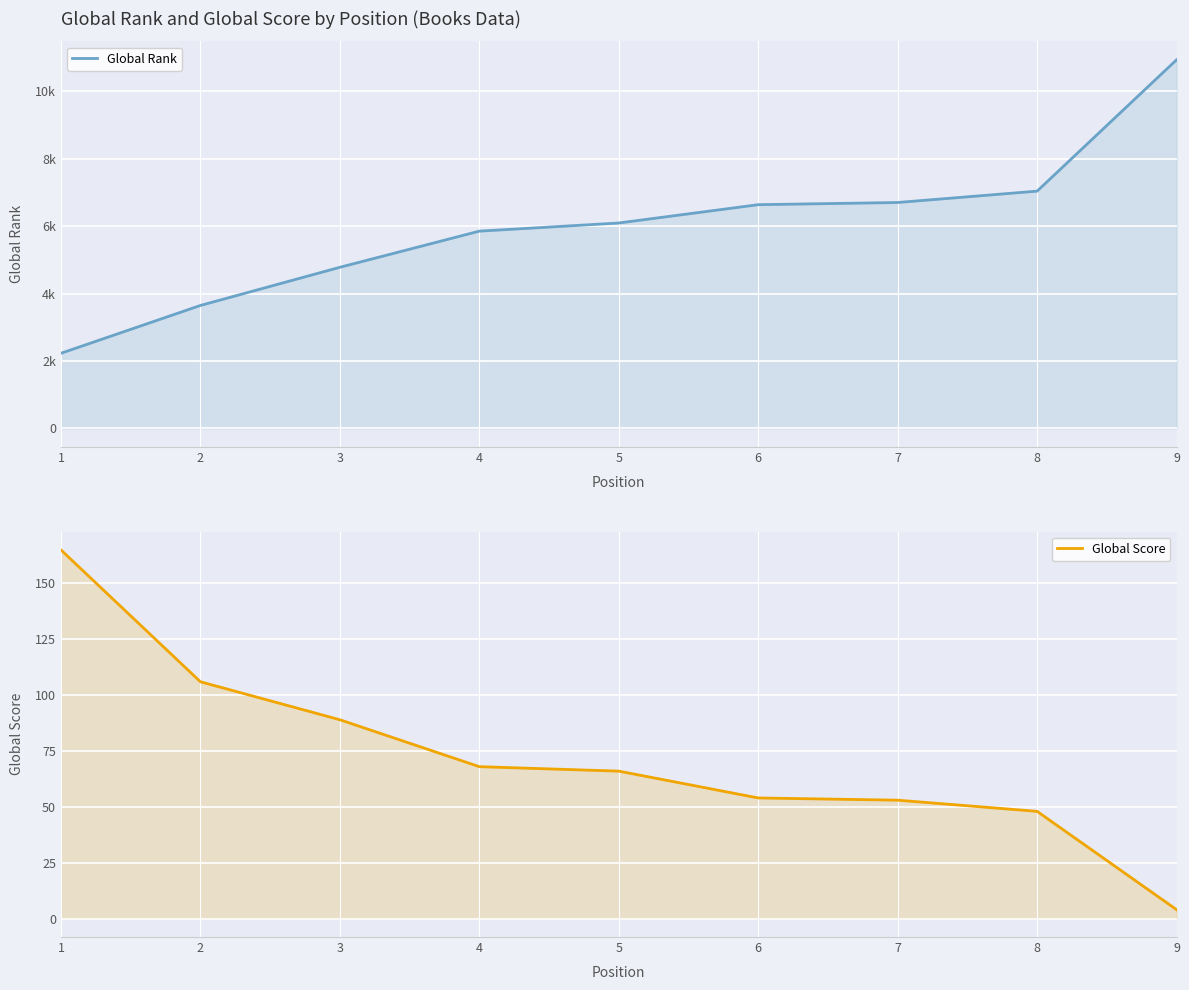

True or false: Global Rank has a value of 6637 at 6.

True